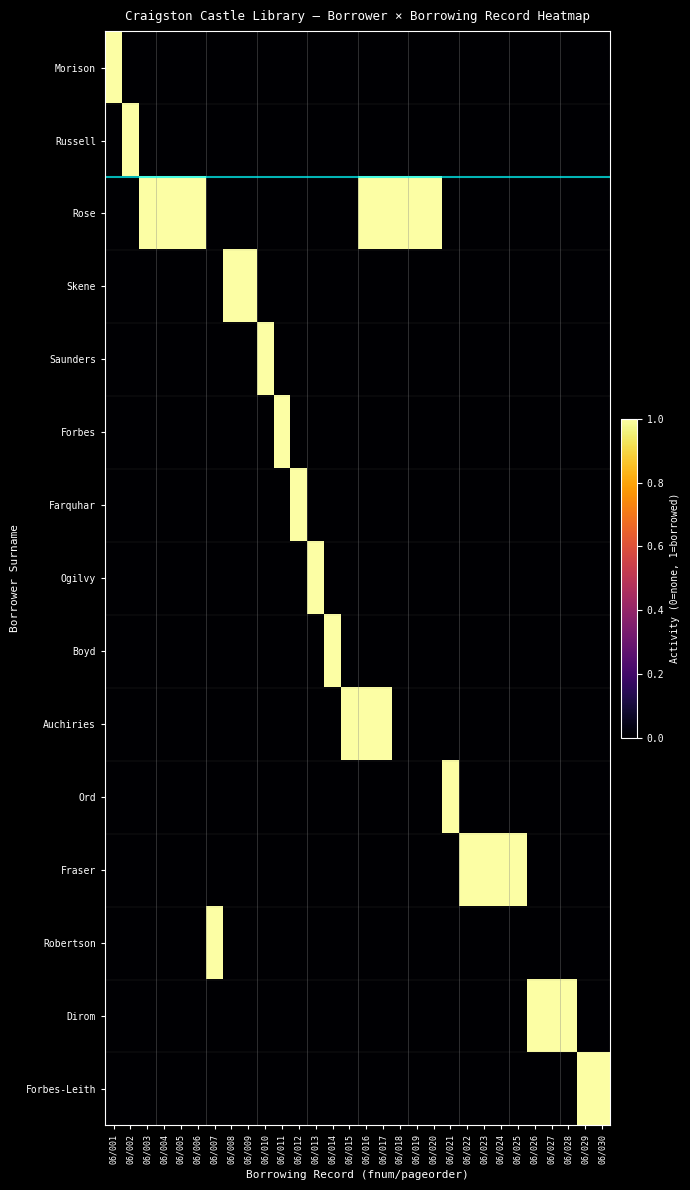

Reading left to right, what are all the values shown in this chart?

Morison: 06/001=1	06/002=0	06/003=0	06/004=0	06/005=0	06/006=0	06/007=0	06/008=0	06/009=0	06/010=0	06/011=0	06/012=0	06/013=0	06/014=0	06/015=0	06/016=0	06/017=0	06/018=0	06/019=0	06/020=0	06/021=0	06/022=0	06/023=0	06/024=0	06/025=0	06/026=0	06/027=0	06/028=0	06/029=0	06/030=0
Russell: 06/001=0	06/002=1	06/003=0	06/004=0	06/005=0	06/006=0	06/007=0	06/008=0	06/009=0	06/010=0	06/011=0	06/012=0	06/013=0	06/014=0	06/015=0	06/016=0	06/017=0	06/018=0	06/019=0	06/020=0	06/021=0	06/022=0	06/023=0	06/024=0	06/025=0	06/026=0	06/027=0	06/028=0	06/029=0	06/030=0
Rose: 06/001=0	06/002=0	06/003=1	06/004=1	06/005=1	06/006=1	06/007=0	06/008=0	06/009=0	06/010=0	06/011=0	06/012=0	06/013=0	06/014=0	06/015=0	06/016=1	06/017=1	06/018=1	06/019=1	06/020=1	06/021=0	06/022=0	06/023=0	06/024=0	06/025=0	06/026=0	06/027=0	06/028=0	06/029=0	06/030=0
Skene: 06/001=0	06/002=0	06/003=0	06/004=0	06/005=0	06/006=0	06/007=0	06/008=1	06/009=1	06/010=0	06/011=0	06/012=0	06/013=0	06/014=0	06/015=0	06/016=0	06/017=0	06/018=0	06/019=0	06/020=0	06/021=0	06/022=0	06/023=0	06/024=0	06/025=0	06/026=0	06/027=0	06/028=0	06/029=0	06/030=0
Saunders: 06/001=0	06/002=0	06/003=0	06/004=0	06/005=0	06/006=0	06/007=0	06/008=0	06/009=0	06/010=1	06/011=0	06/012=0	06/013=0	06/014=0	06/015=0	06/016=0	06/017=0	06/018=0	06/019=0	06/020=0	06/021=0	06/022=0	06/023=0	06/024=0	06/025=0	06/026=0	06/027=0	06/028=0	06/029=0	06/030=0
Forbes: 06/001=0	06/002=0	06/003=0	06/004=0	06/005=0	06/006=0	06/007=0	06/008=0	06/009=0	06/010=0	06/011=1	06/012=0	06/013=0	06/014=0	06/015=0	06/016=0	06/017=0	06/018=0	06/019=0	06/020=0	06/021=0	06/022=0	06/023=0	06/024=0	06/025=0	06/026=0	06/027=0	06/028=0	06/029=0	06/030=0
Farquhar: 06/001=0	06/002=0	06/003=0	06/004=0	06/005=0	06/006=0	06/007=0	06/008=0	06/009=0	06/010=0	06/011=0	06/012=1	06/013=0	06/014=0	06/015=0	06/016=0	06/017=0	06/018=0	06/019=0	06/020=0	06/021=0	06/022=0	06/023=0	06/024=0	06/025=0	06/026=0	06/027=0	06/028=0	06/029=0	06/030=0
Ogilvy: 06/001=0	06/002=0	06/003=0	06/004=0	06/005=0	06/006=0	06/007=0	06/008=0	06/009=0	06/010=0	06/011=0	06/012=0	06/013=1	06/014=0	06/015=0	06/016=0	06/017=0	06/018=0	06/019=0	06/020=0	06/021=0	06/022=0	06/023=0	06/024=0	06/025=0	06/026=0	06/027=0	06/028=0	06/029=0	06/030=0
Boyd: 06/001=0	06/002=0	06/003=0	06/004=0	06/005=0	06/006=0	06/007=0	06/008=0	06/009=0	06/010=0	06/011=0	06/012=0	06/013=0	06/014=1	06/015=0	06/016=0	06/017=0	06/018=0	06/019=0	06/020=0	06/021=0	06/022=0	06/023=0	06/024=0	06/025=0	06/026=0	06/027=0	06/028=0	06/029=0	06/030=0
Auchiries: 06/001=0	06/002=0	06/003=0	06/004=0	06/005=0	06/006=0	06/007=0	06/008=0	06/009=0	06/010=0	06/011=0	06/012=0	06/013=0	06/014=0	06/015=1	06/016=1	06/017=1	06/018=0	06/019=0	06/020=0	06/021=0	06/022=0	06/023=0	06/024=0	06/025=0	06/026=0	06/027=0	06/028=0	06/029=0	06/030=0
Ord: 06/001=0	06/002=0	06/003=0	06/004=0	06/005=0	06/006=0	06/007=0	06/008=0	06/009=0	06/010=0	06/011=0	06/012=0	06/013=0	06/014=0	06/015=0	06/016=0	06/017=0	06/018=0	06/019=0	06/020=0	06/021=1	06/022=0	06/023=0	06/024=0	06/025=0	06/026=0	06/027=0	06/028=0	06/029=0	06/030=0
Fraser: 06/001=0	06/002=0	06/003=0	06/004=0	06/005=0	06/006=0	06/007=0	06/008=0	06/009=0	06/010=0	06/011=0	06/012=0	06/013=0	06/014=0	06/015=0	06/016=0	06/017=0	06/018=0	06/019=0	06/020=0	06/021=0	06/022=1	06/023=1	06/024=1	06/025=1	06/026=0	06/027=0	06/028=0	06/029=0	06/030=0
Robertson: 06/001=0	06/002=0	06/003=0	06/004=0	06/005=0	06/006=0	06/007=1	06/008=0	06/009=0	06/010=0	06/011=0	06/012=0	06/013=0	06/014=0	06/015=0	06/016=0	06/017=0	06/018=0	06/019=0	06/020=0	06/021=0	06/022=0	06/023=0	06/024=0	06/025=0	06/026=0	06/027=0	06/028=0	06/029=0	06/030=0
Dirom: 06/001=0	06/002=0	06/003=0	06/004=0	06/005=0	06/006=0	06/007=0	06/008=0	06/009=0	06/010=0	06/011=0	06/012=0	06/013=0	06/014=0	06/015=0	06/016=0	06/017=0	06/018=0	06/019=0	06/020=0	06/021=0	06/022=0	06/023=0	06/024=0	06/025=0	06/026=1	06/027=1	06/028=1	06/029=0	06/030=0
Forbes-Leith: 06/001=0	06/002=0	06/003=0	06/004=0	06/005=0	06/006=0	06/007=0	06/008=0	06/009=0	06/010=0	06/011=0	06/012=0	06/013=0	06/014=0	06/015=0	06/016=0	06/017=0	06/018=0	06/019=0	06/020=0	06/021=0	06/022=0	06/023=0	06/024=0	06/025=0	06/026=0	06/027=0	06/028=0	06/029=1	06/030=1